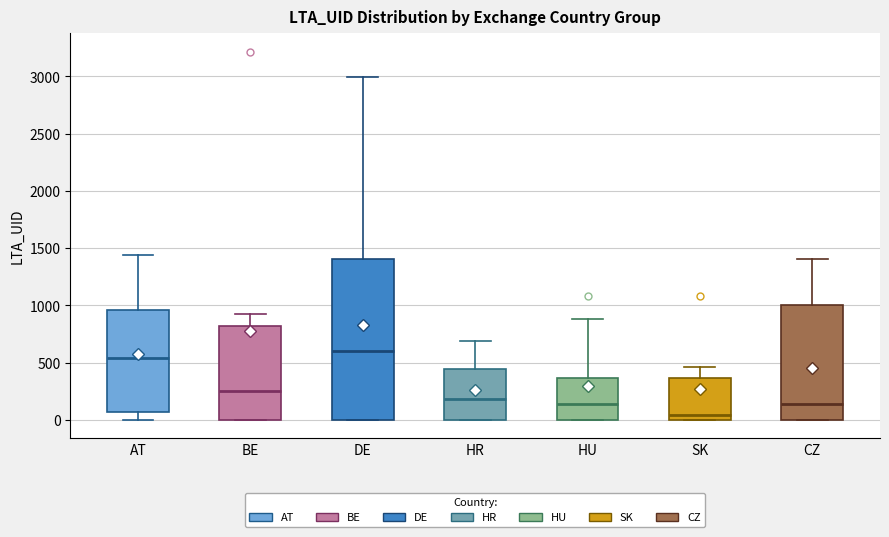

Where does the lower whisker of the box for AT end on the y-axis? The values are not printed on the chart, so give them approximately, as read against the axis.

0